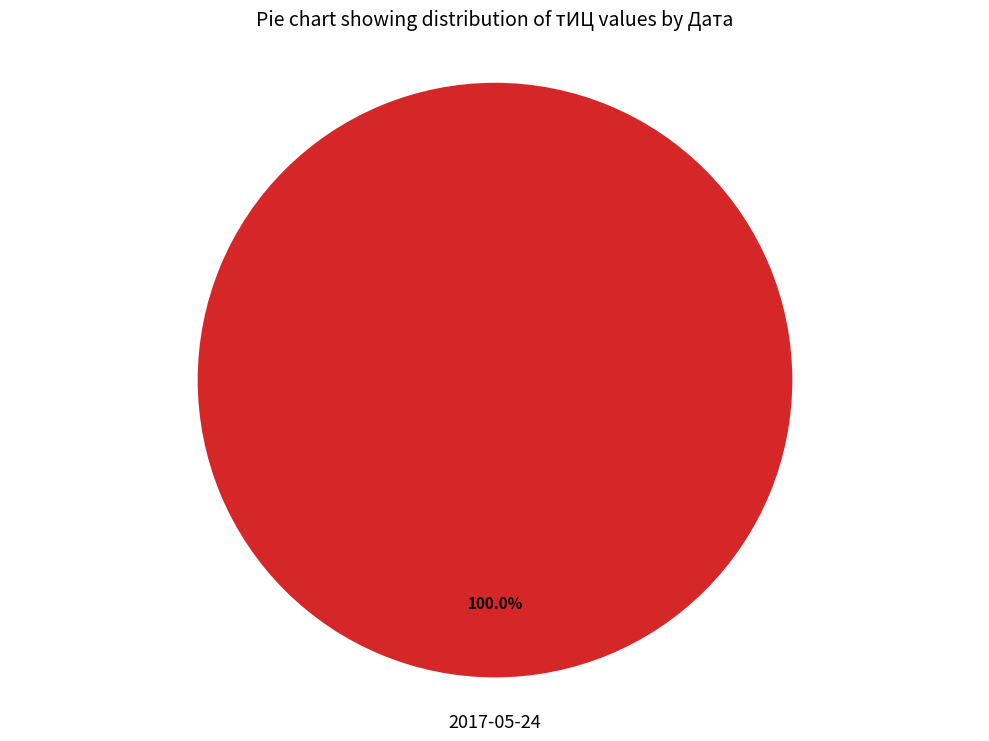

How many slices are in this pie chart?

1